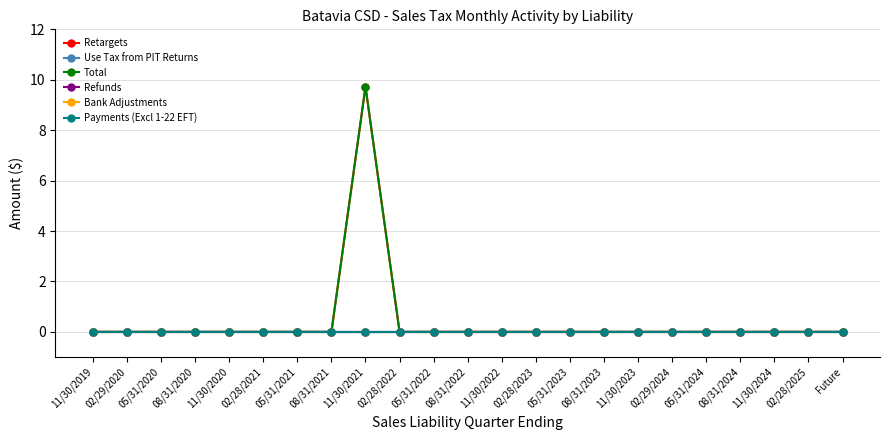

At which label does Payments (Excl 1-22 EFT) reach its minimum?

11/30/2019